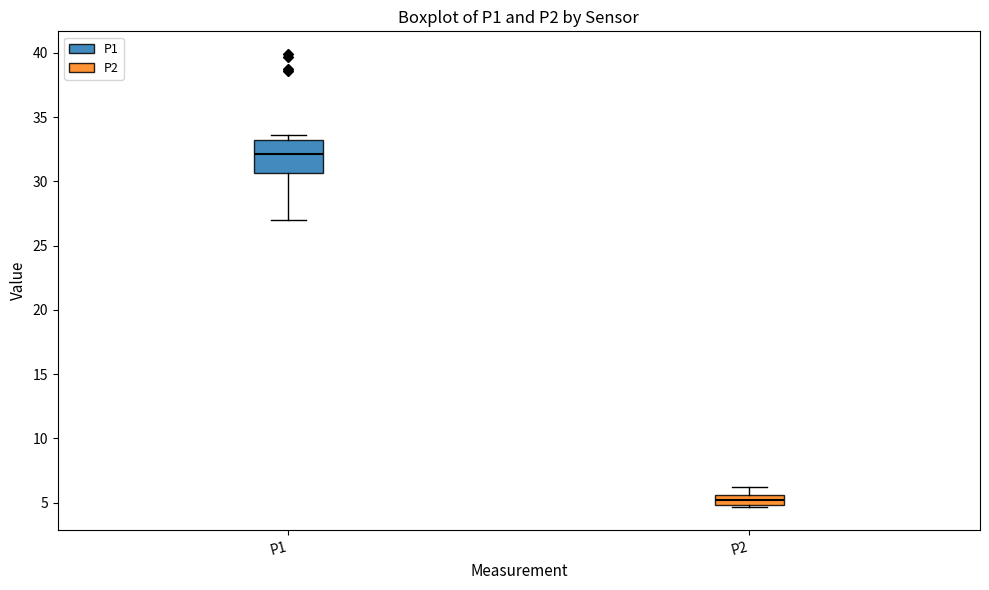

Where does the lower whisker of the box for P1 end on the y-axis? The values are not printed on the chart, so give them approximately, as read against the axis.

27.0